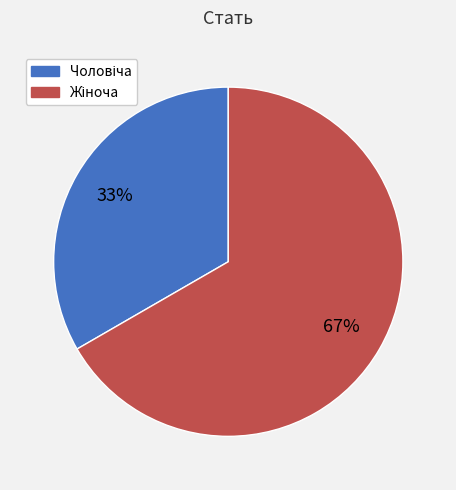

To the nearest percent, what is the average slice percentage?

50%